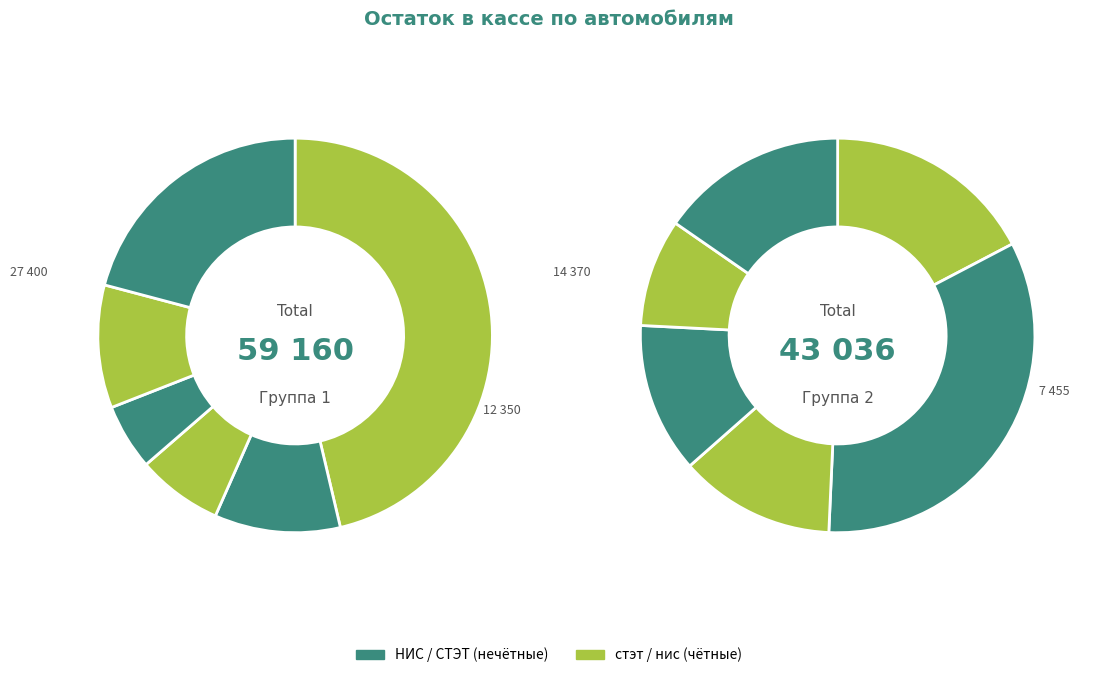

How many segments does this pie chart have?

12